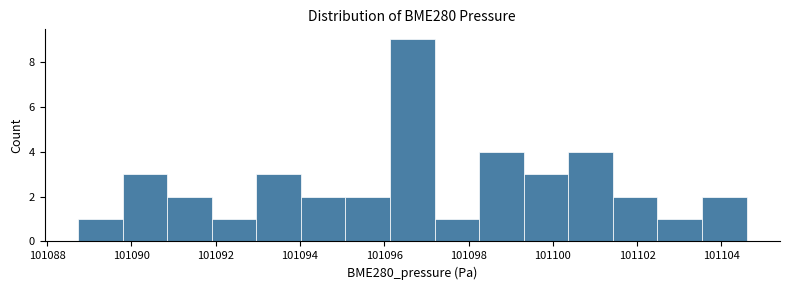

Over which range of the x-axis is the bar tallest?

101096.2 to 101097.2